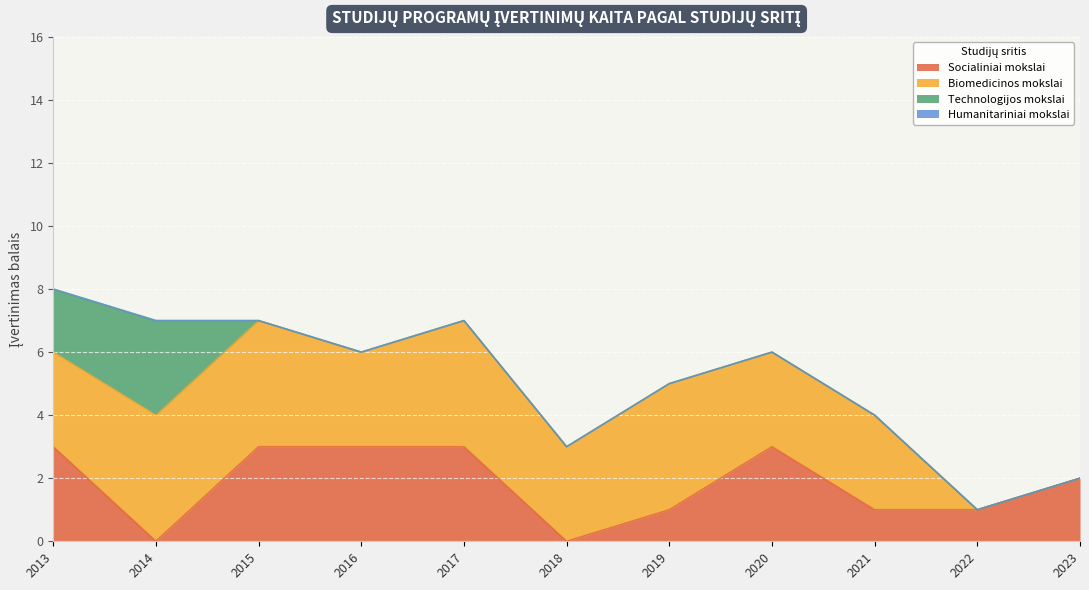

What is the highest value of the Socialiniai mokslai series?

3